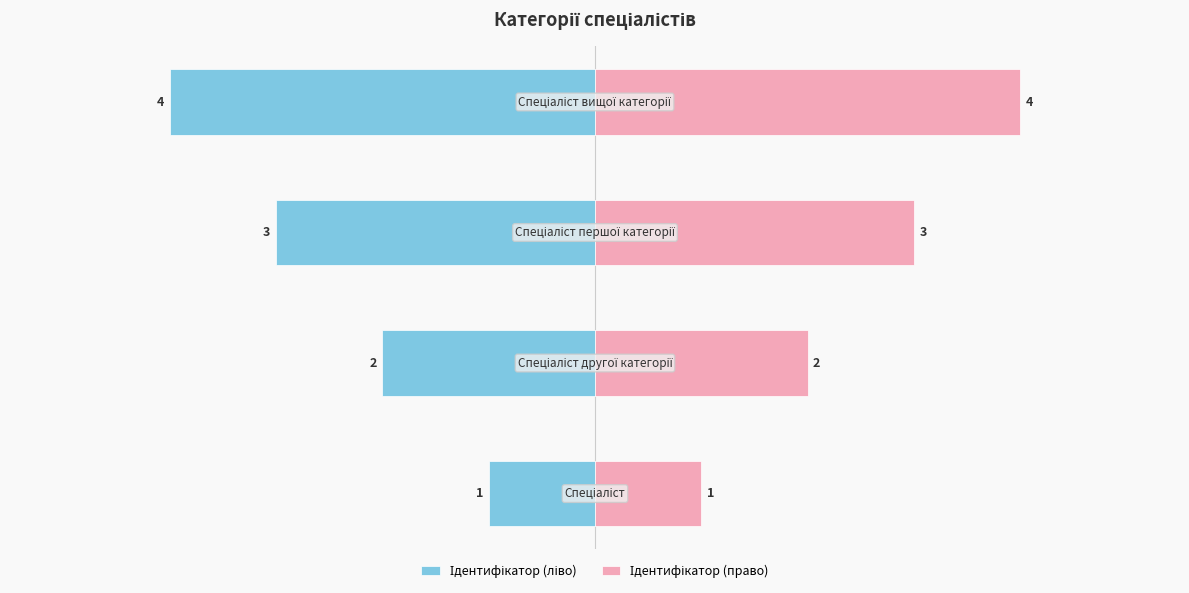

What is the highest value of the Ідентифікатор (право) series?

4